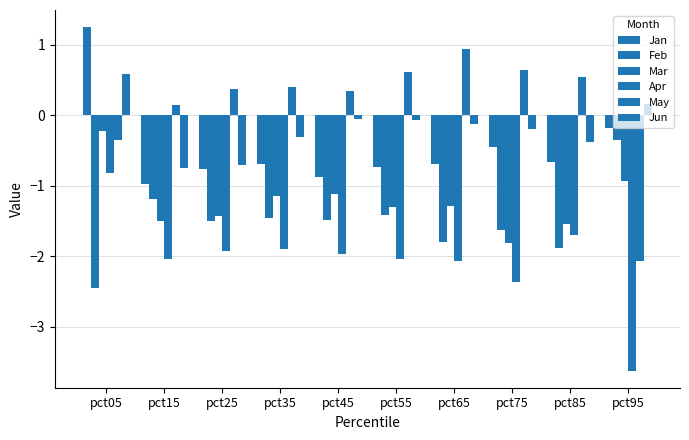

How many negative values does the Jan series have?

9